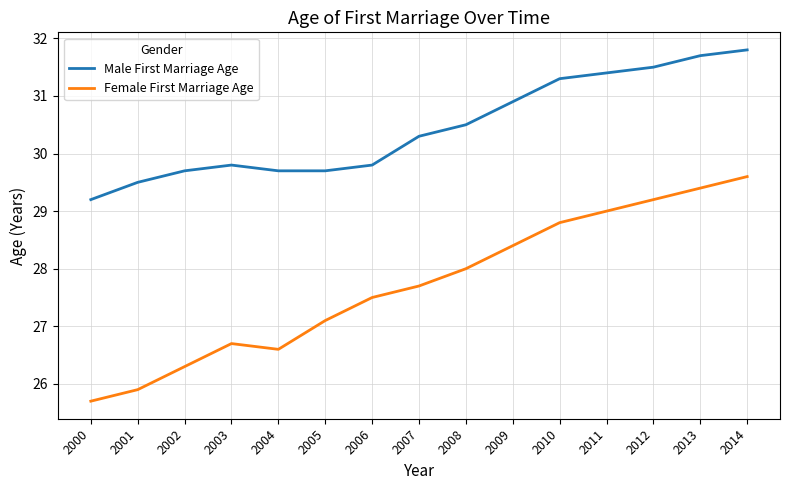

Count the number of data series in this chart.

2